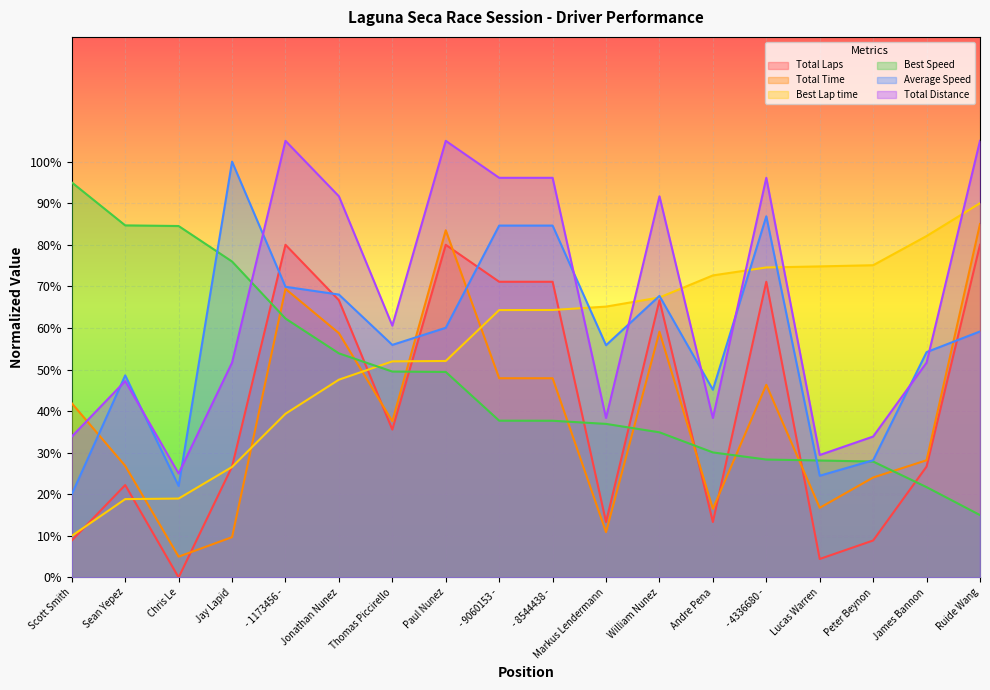

Count the number of data series in this chart.

6